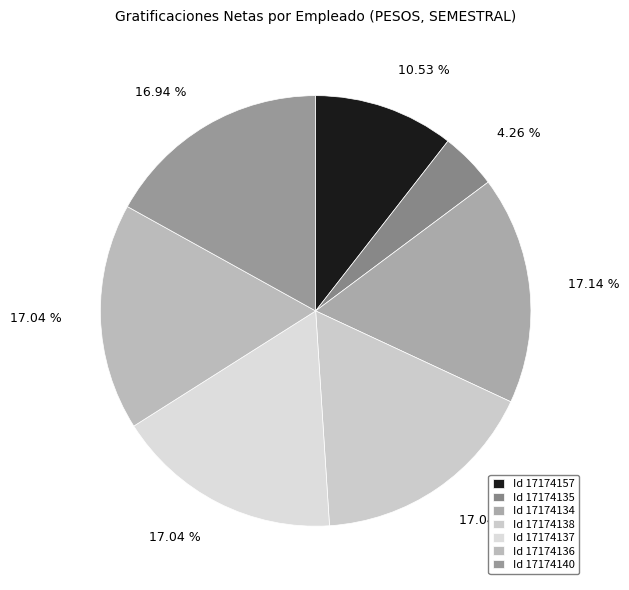

Is there any slice that represents more than half of the pie?

No